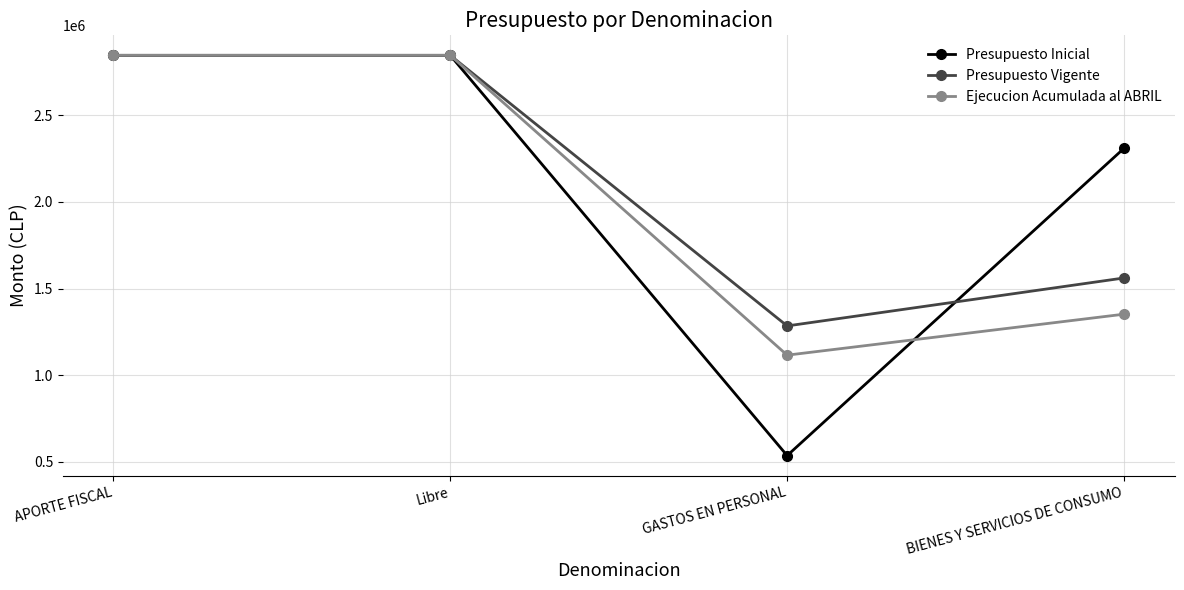

What is the label of the 1st point from the left?

APORTE FISCAL